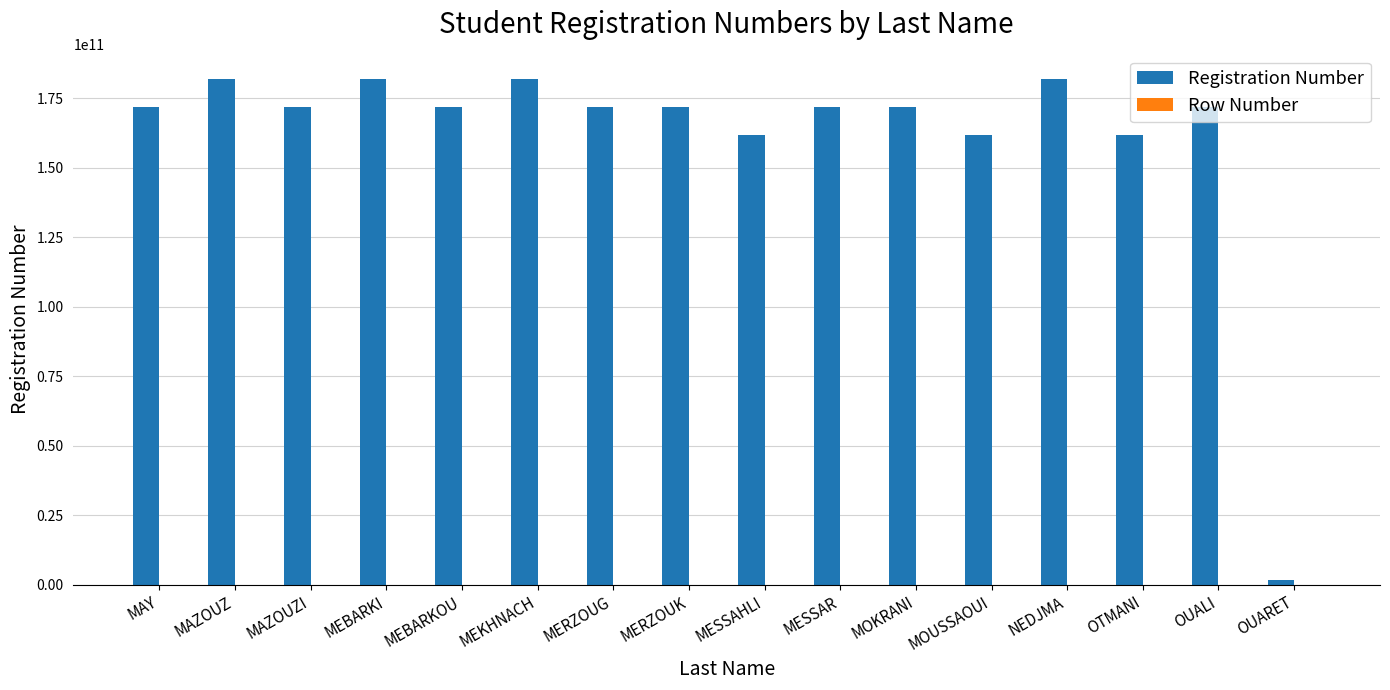

What is the maximum value shown in the chart?

181833010463